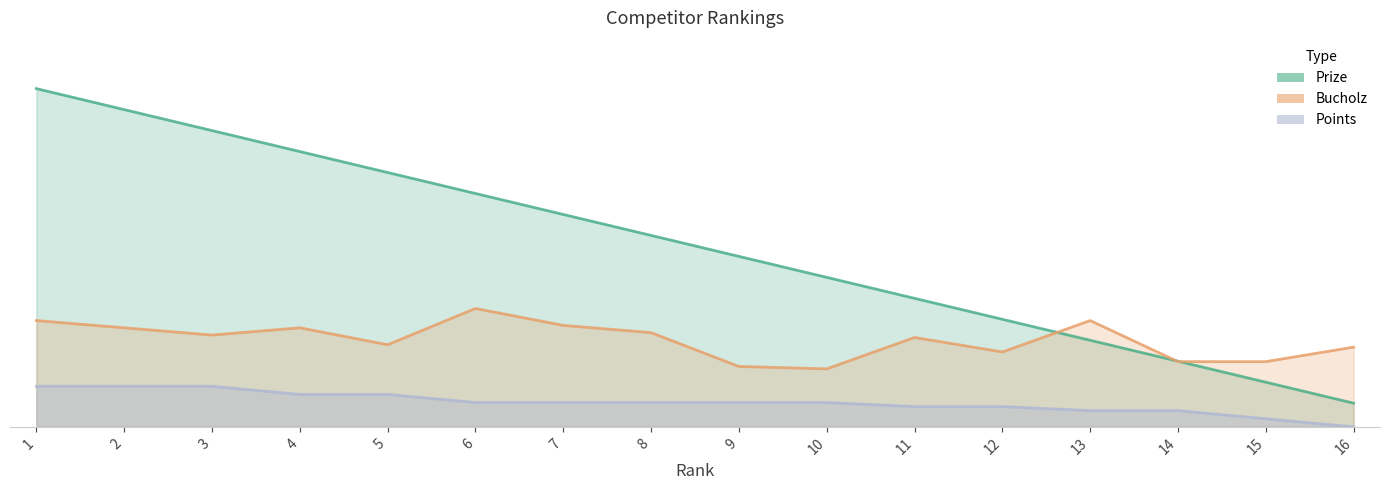

True or false: Bucholz and Points cross at least once.

False